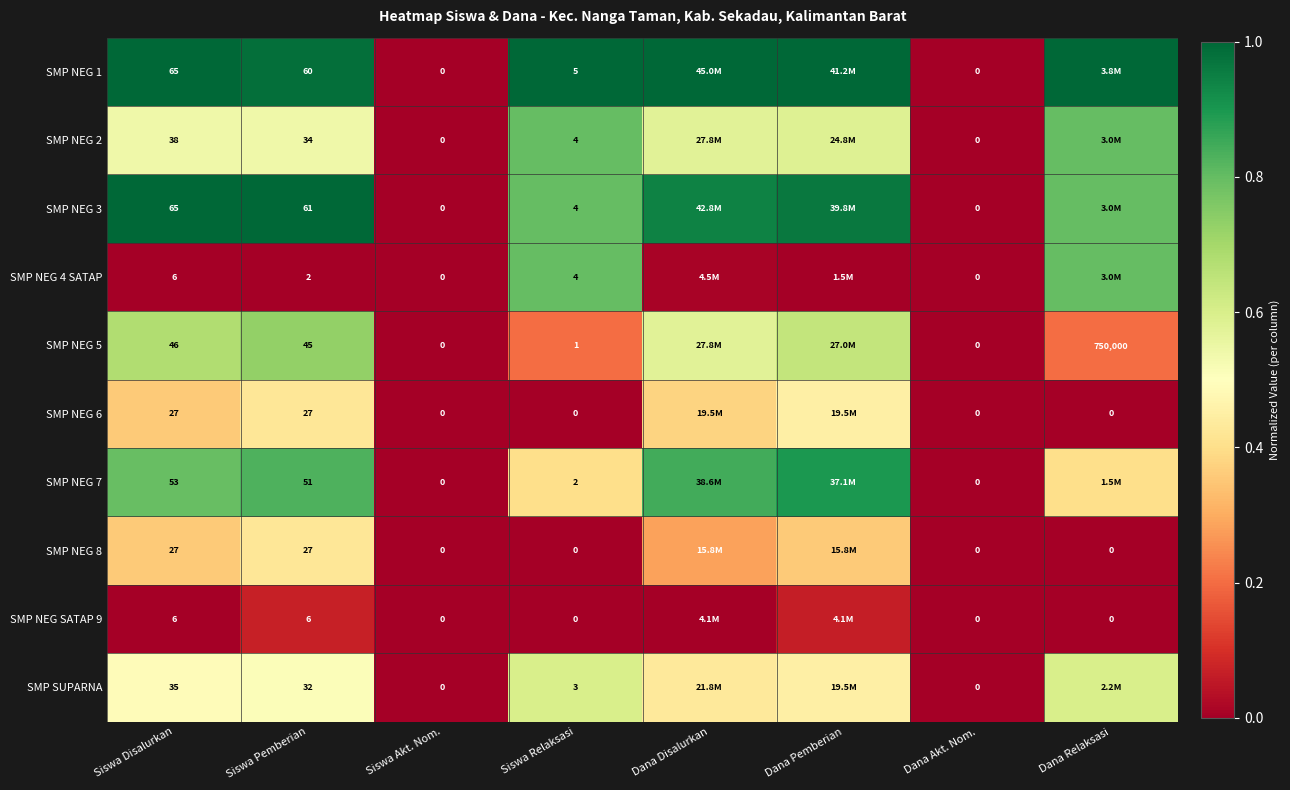

What is the difference between the maximum and minimum values in the SMP NEG 5 series?

0.7